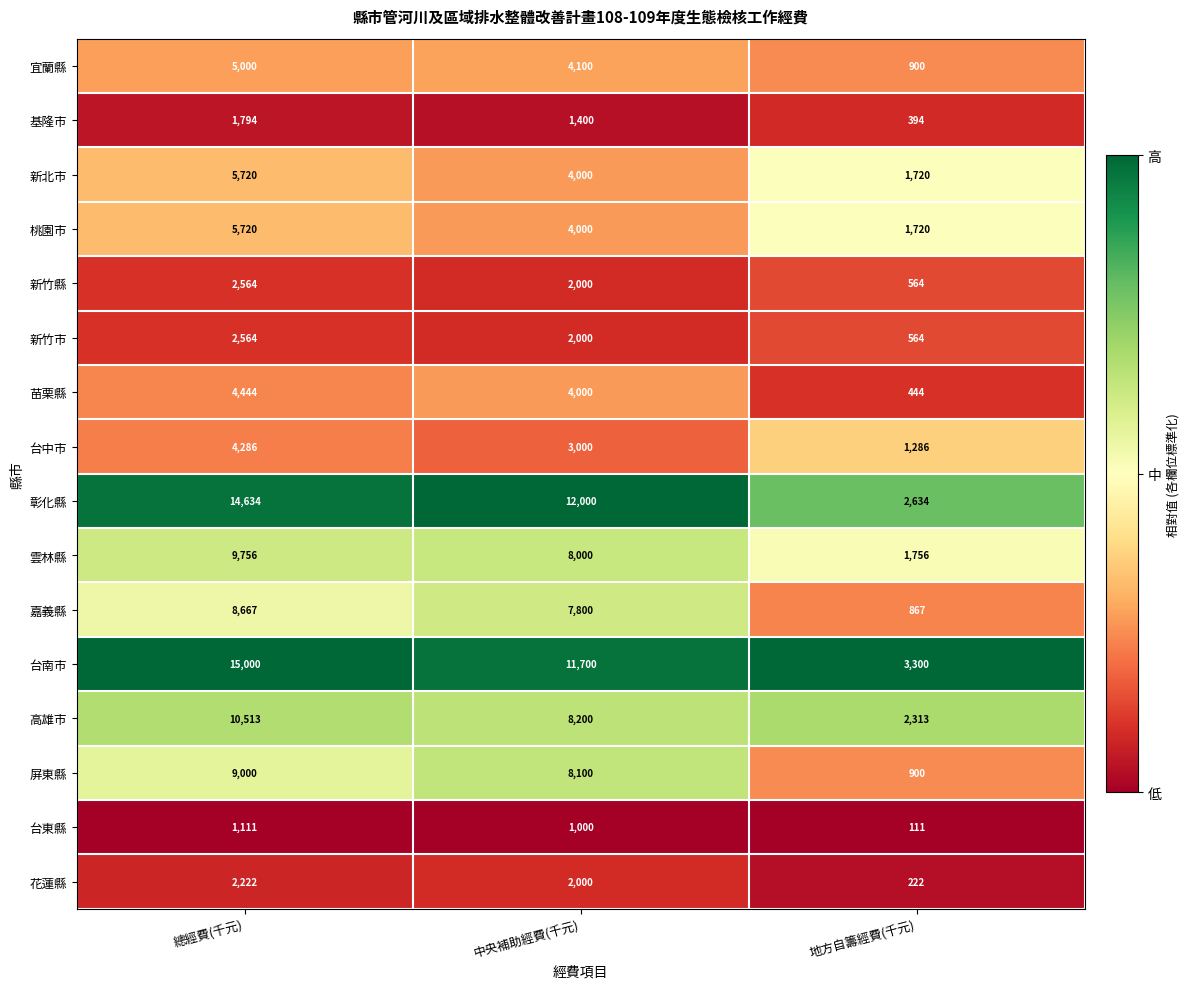

True or false: 屏東縣 has a value of 8100 at 中央補助經費(千元).

True